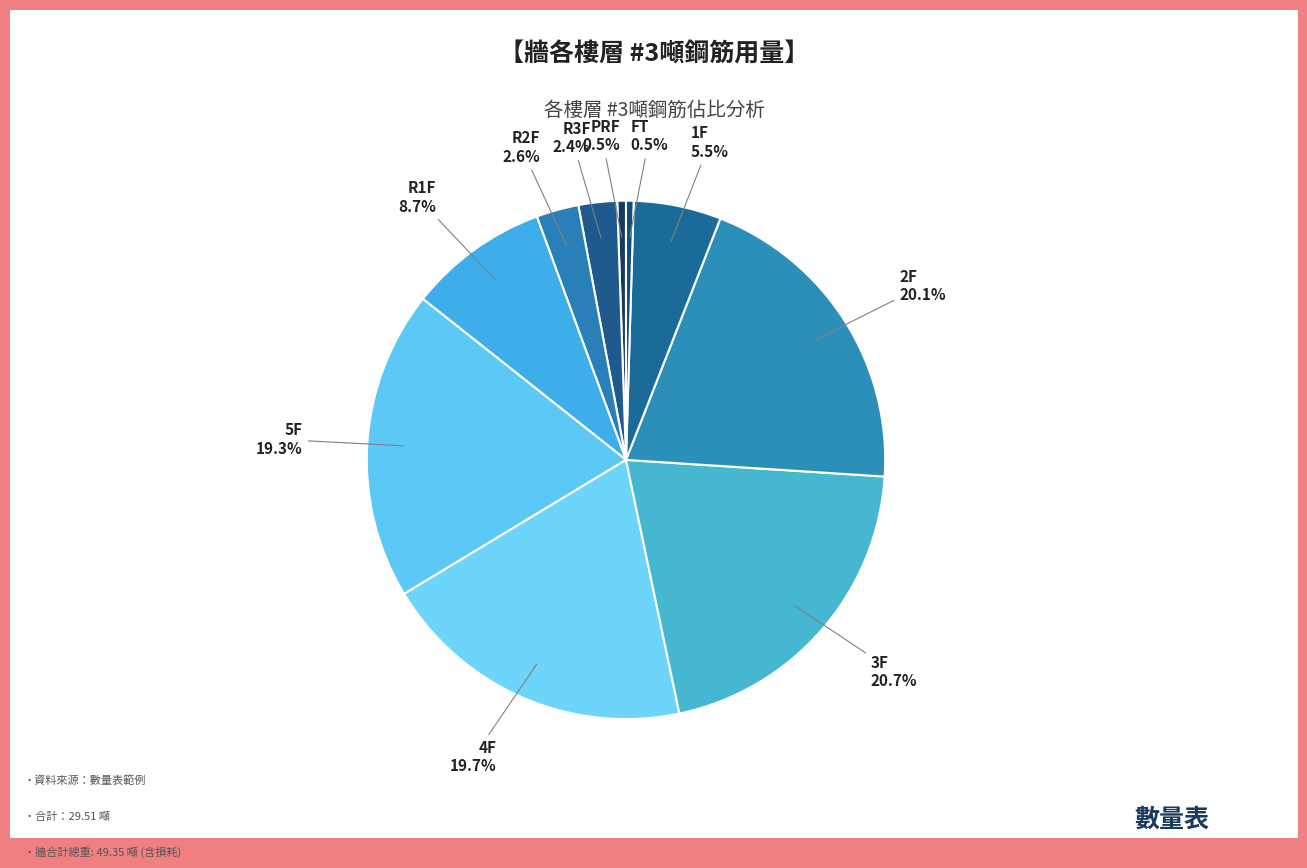

Count the number of slices in the pie.

10